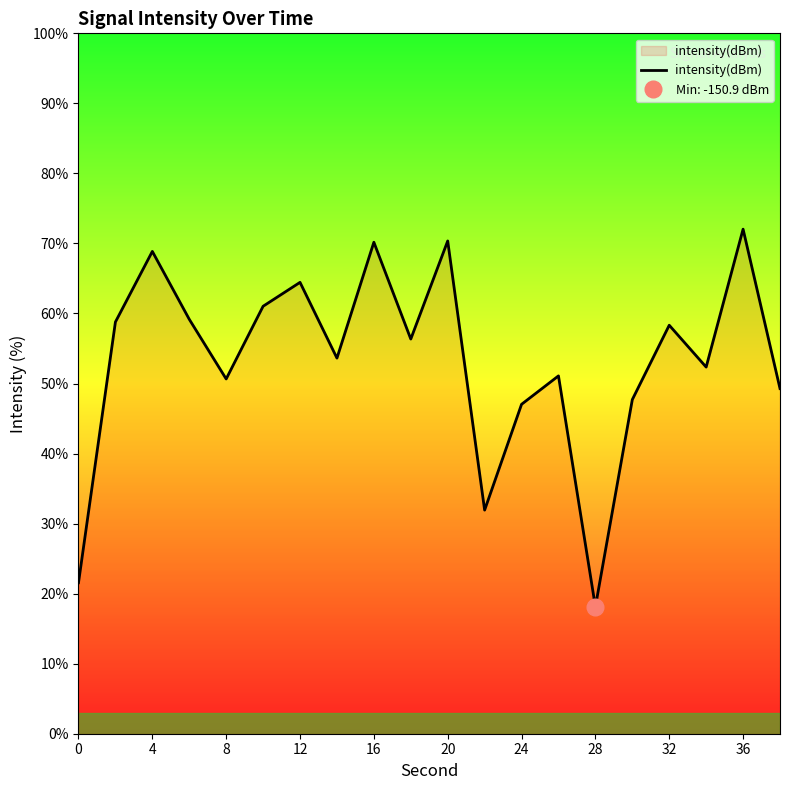

Count the number of data series in this chart.

1